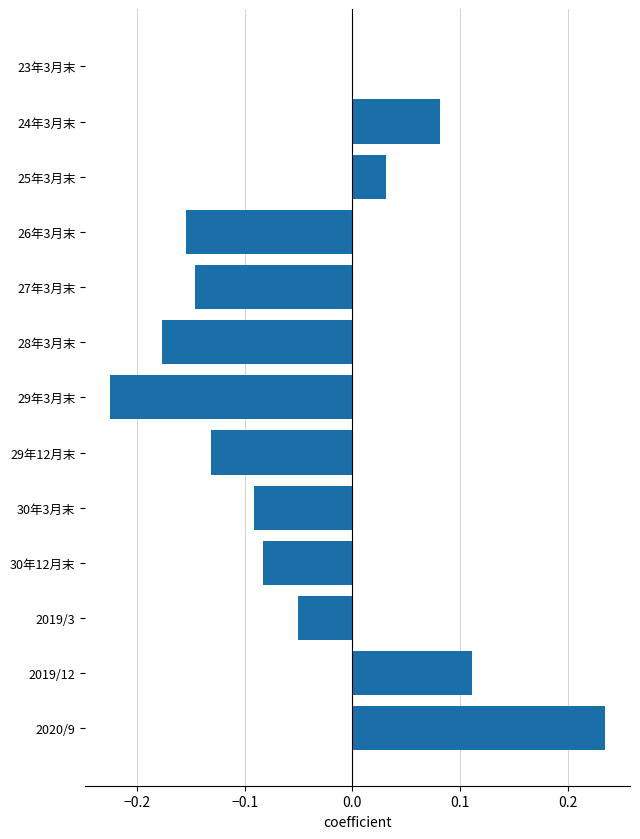

What is the sum of the values at 2020/9 and 25年3月末?

0.3